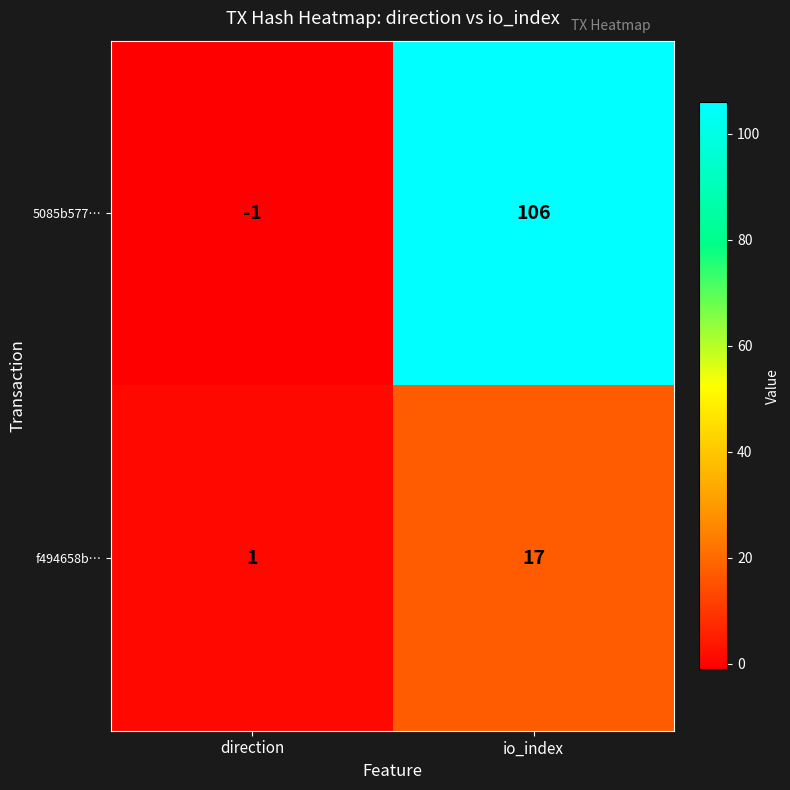

Rank the series by their average value, from highest to lowest.

5085b577…, f494658b…